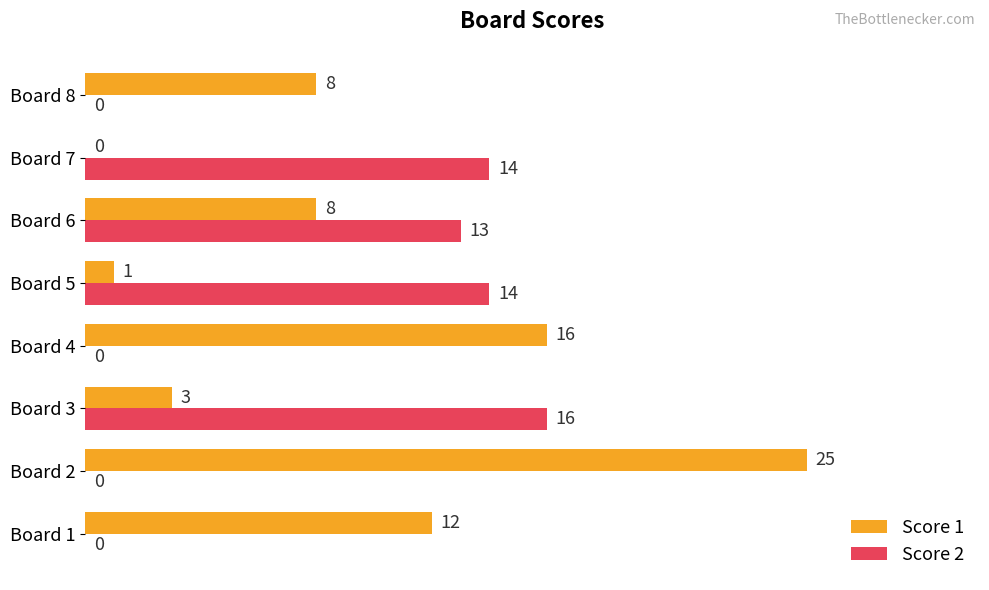

Which series has the largest range (max minus min)?

Score 1